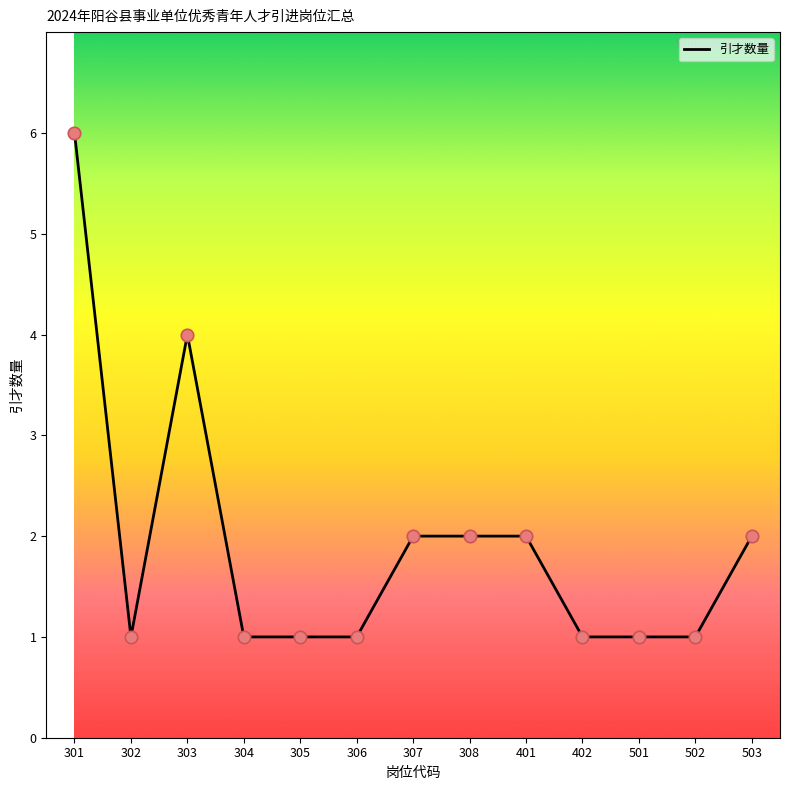

What is the ratio of the value at 302 to the value at 304?

1.0